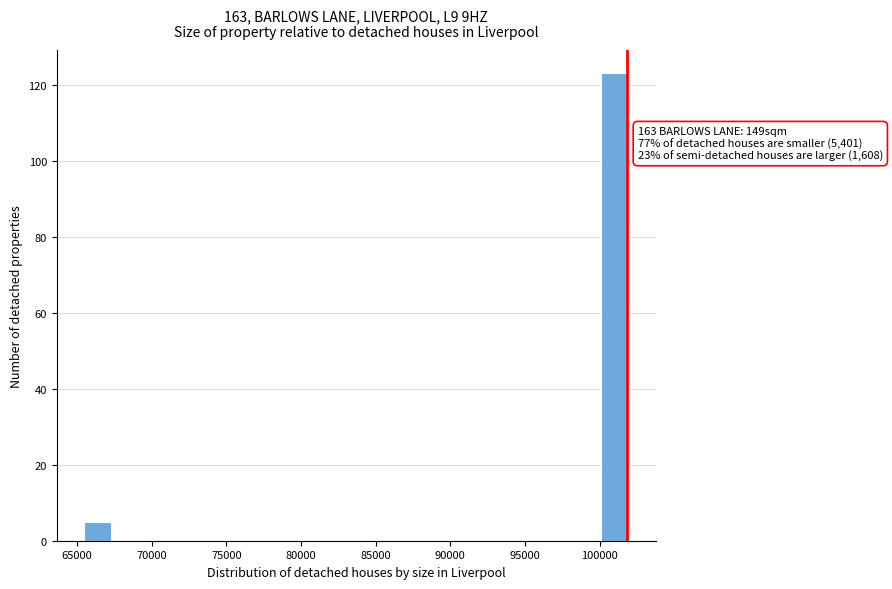

Read against the x-axis, roughly where is the centre of the tallest bar?

101000